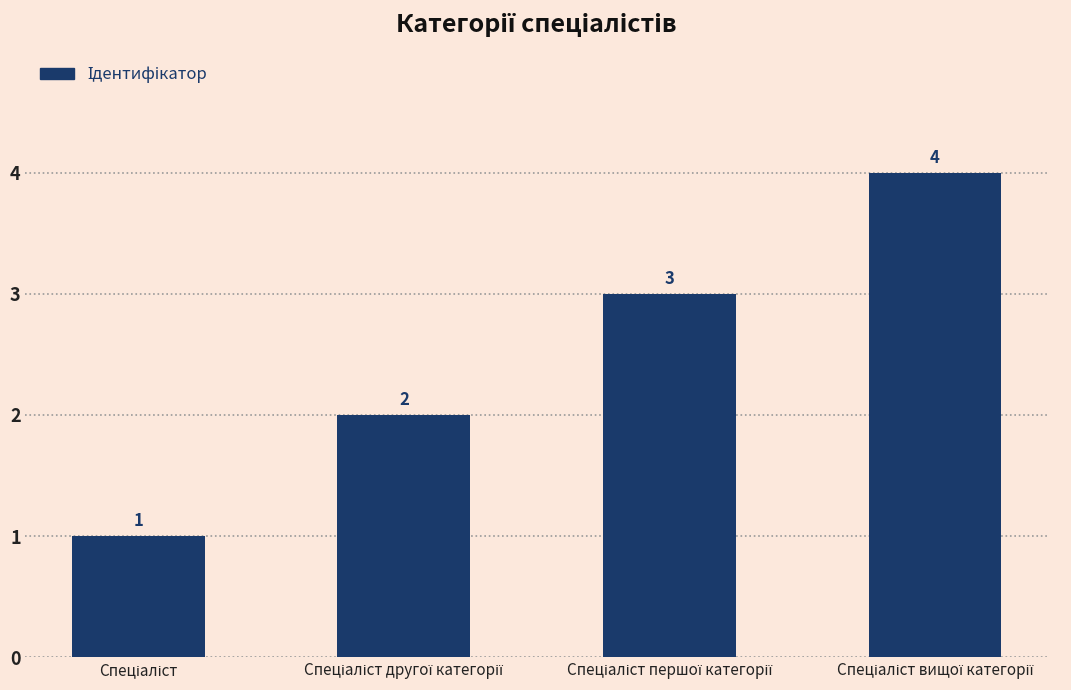

What is the difference between the maximum and minimum values?

3